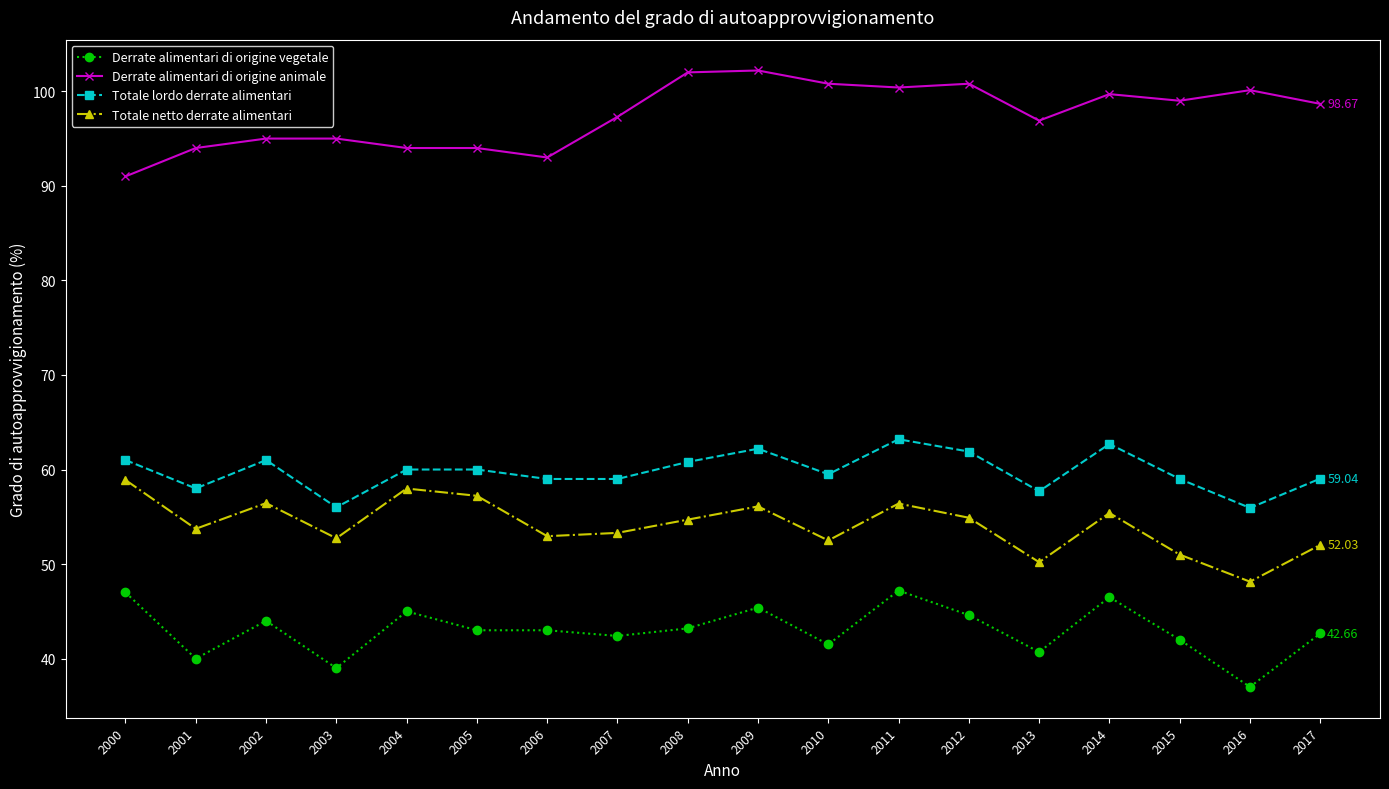

At how many categories does at least one series exceed 74?

18